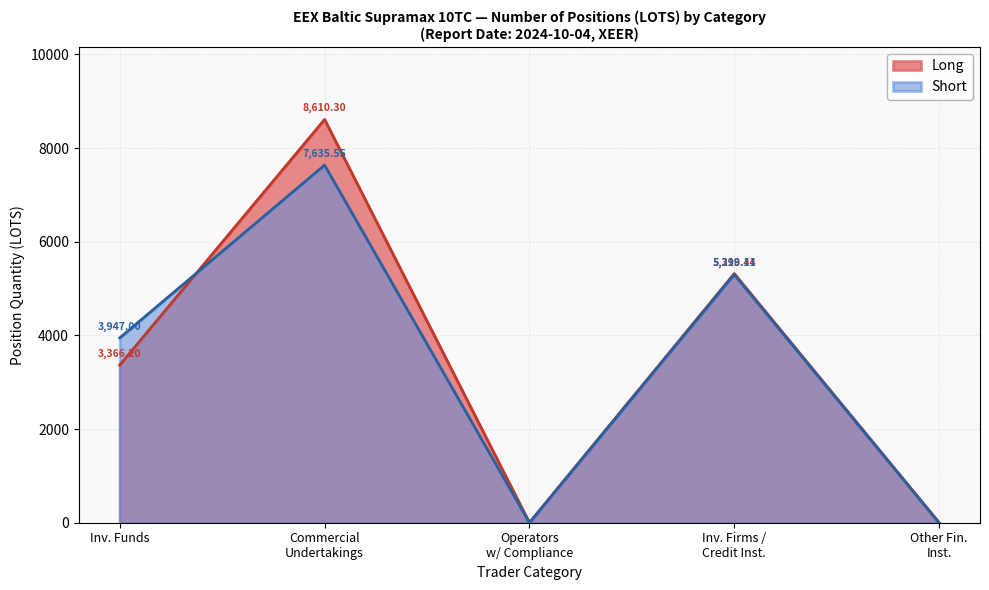

At which label does Long first exceed 3366?

Inv. Funds